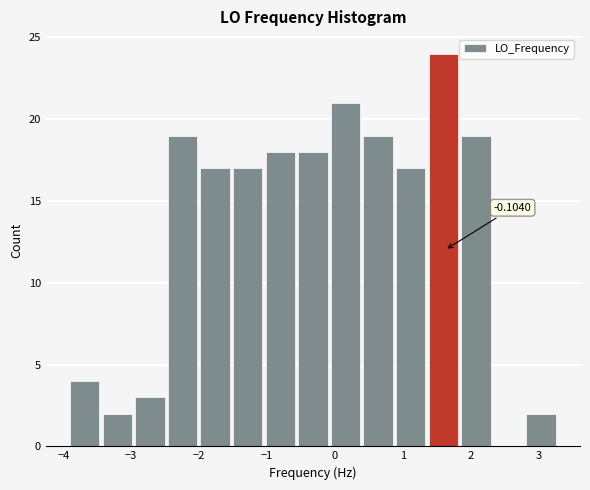

Which range on the x-axis has the tallest bar?

1.4 to 1.9